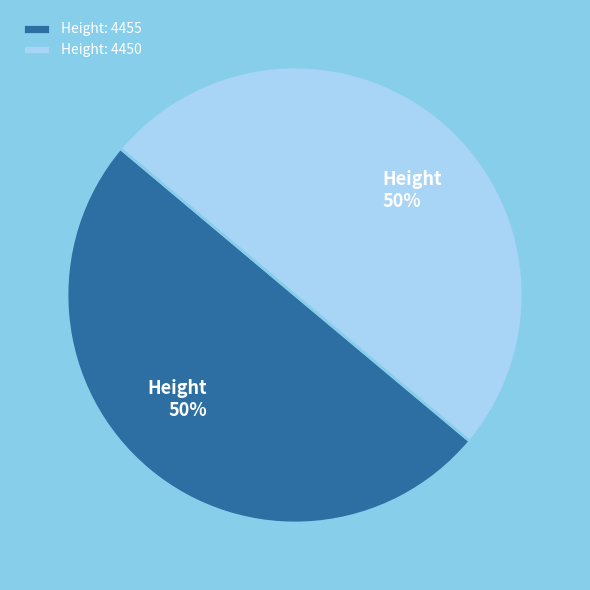

True or false: Height: 4455 accounts for 50% of the total.

True